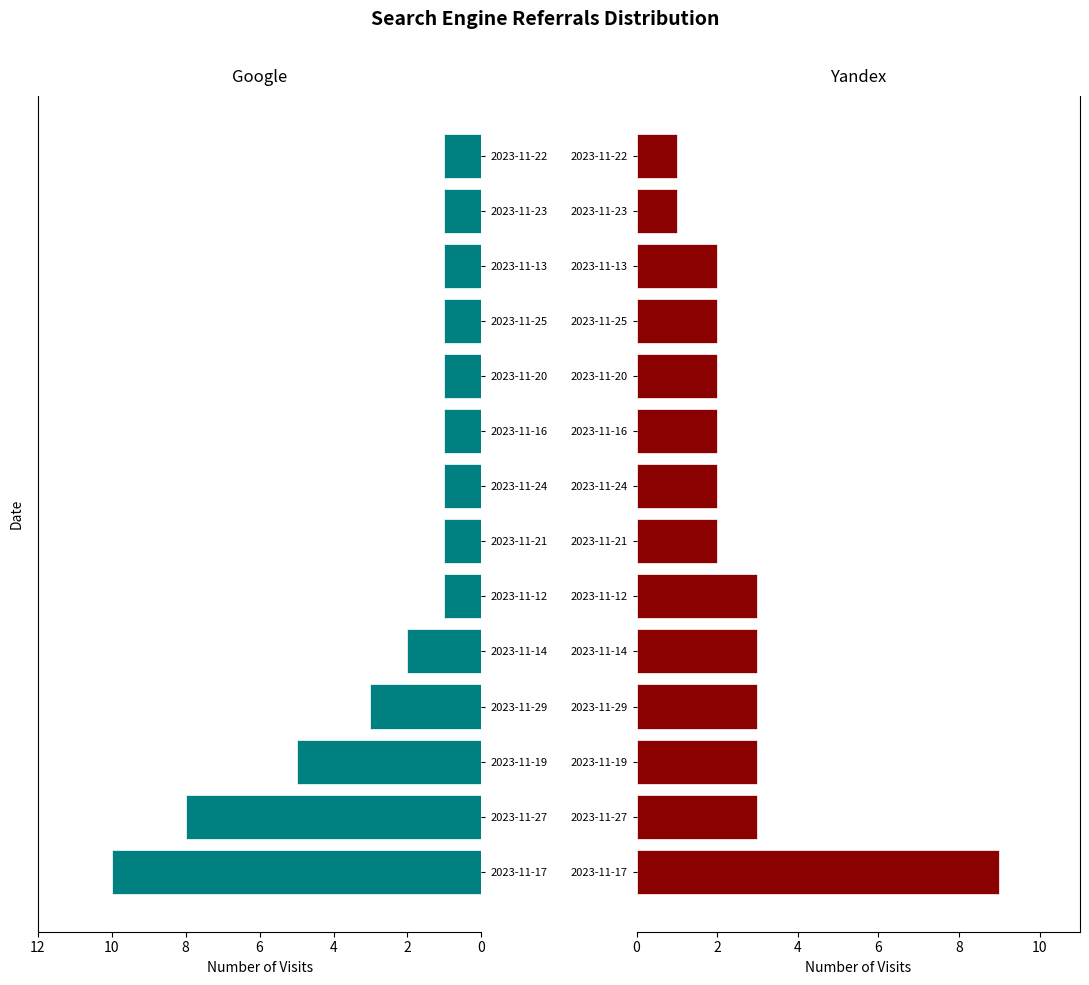

The Google series shows 1 at 2023-11-20. True or false?

False